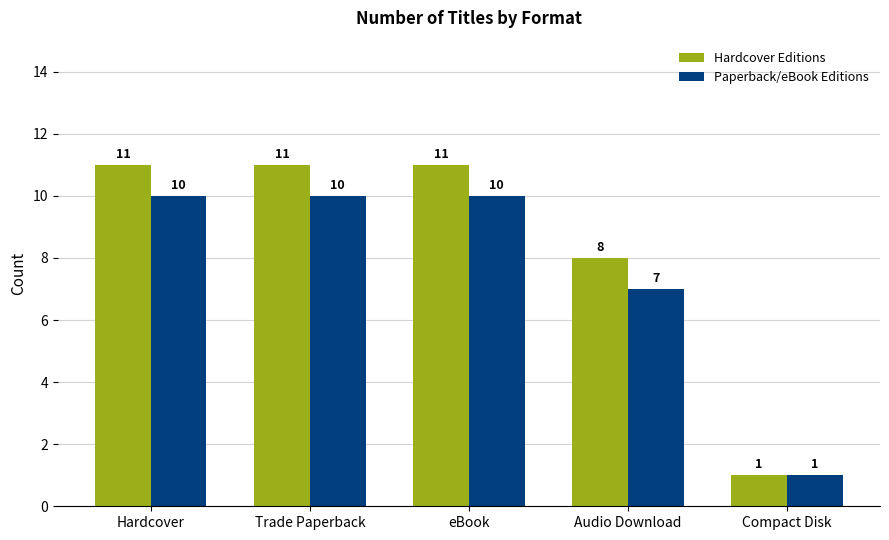

What is the label of the 5th bar from the left?

Compact Disk